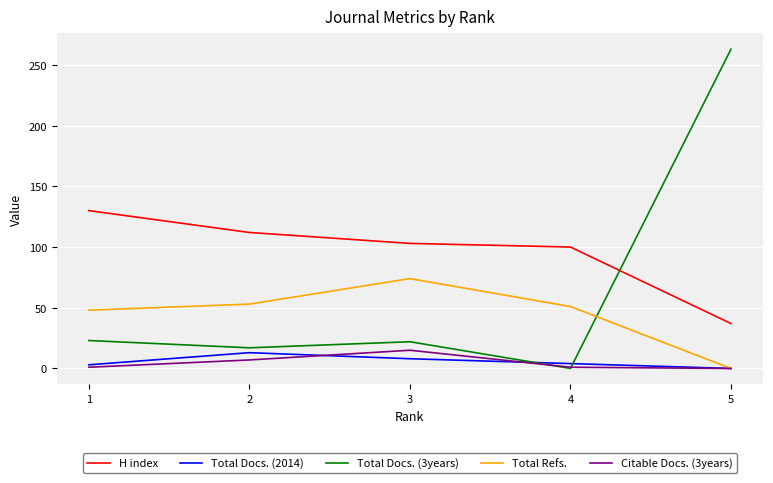

Which series has the largest range (max minus min)?

Total Docs. (3years)